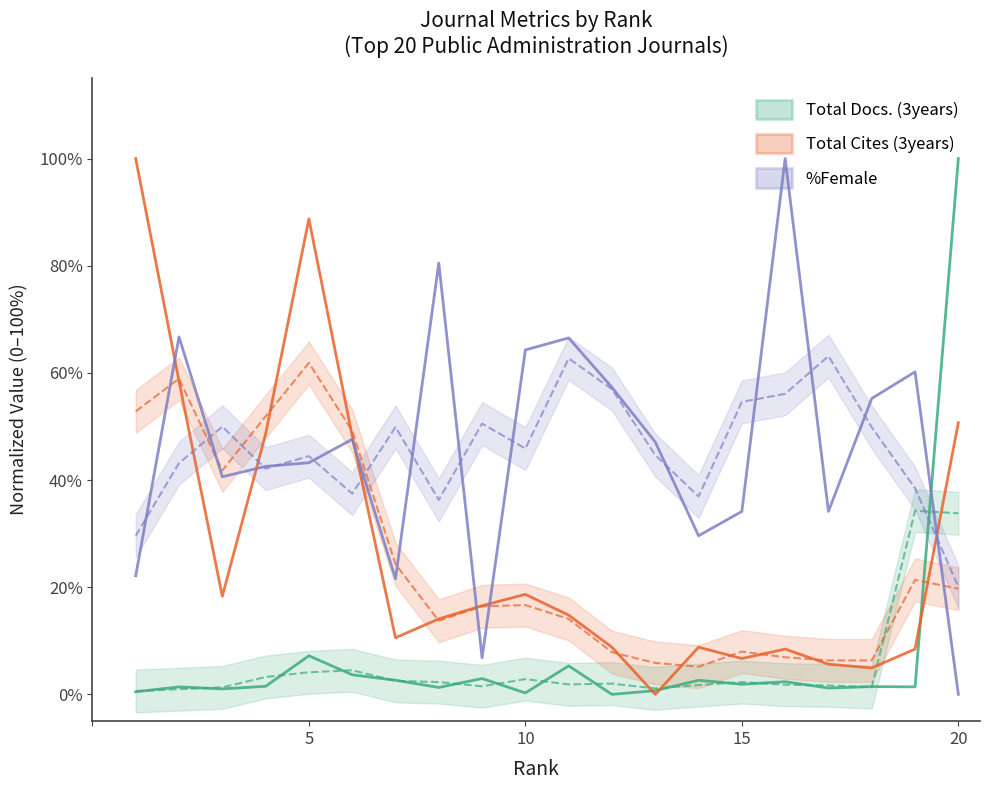

What is the total value across all series at 15?

42.7